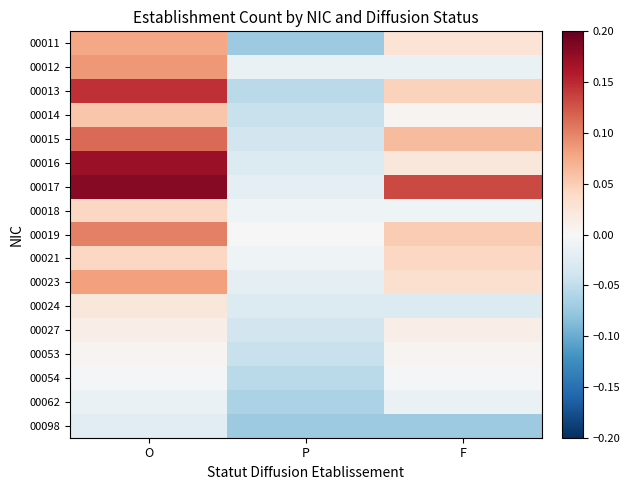

Reading left to right, transcribe all the data shown in this chart.

00011: O=0.1	P=-0.1	F=0.0
00012: O=0.1	P=-0.0	F=-0.0
00013: O=0.1	P=-0.1	F=0.0
00014: O=0.1	P=-0.0	F=0.0
00015: O=0.1	P=-0.0	F=0.1
00016: O=0.2	P=-0.0	F=0.0
00017: O=0.2	P=-0.0	F=0.1
00018: O=0.0	P=-0.0	F=-0.0
00019: O=0.1	P=0.0	F=0.1
00021: O=0.0	P=-0.0	F=0.0
00023: O=0.1	P=-0.0	F=0.0
00024: O=0.0	P=-0.0	F=-0.0
00027: O=0.0	P=-0.0	F=0.0
00053: O=0.0	P=-0.0	F=0.0
00054: O=-0.0	P=-0.1	F=-0.0
00062: O=-0.0	P=-0.1	F=-0.0
00098: O=-0.0	P=-0.1	F=-0.1